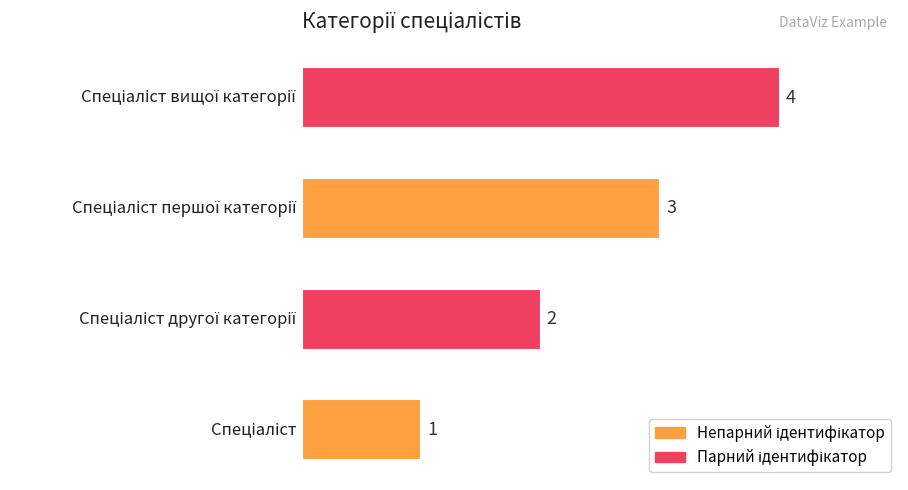

What is the maximum value shown in the chart?

4